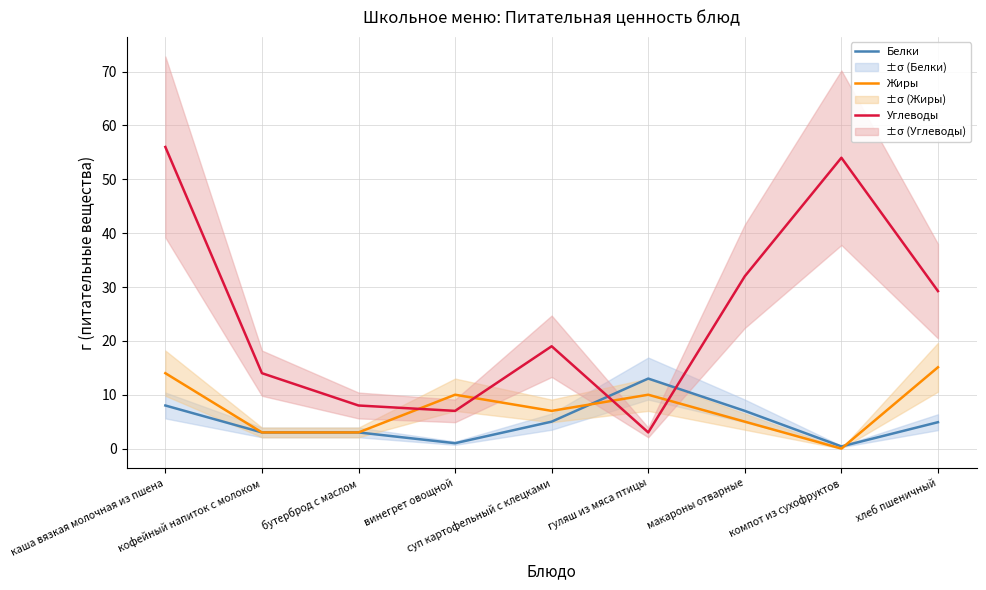

True or false: Жиры has a value of 7.0 at суп картофельный с клецками.

True